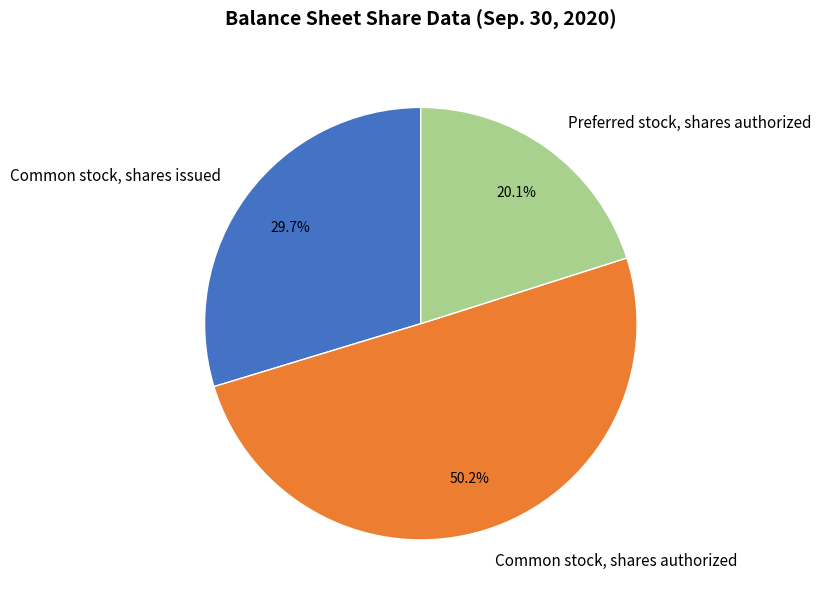

What percentage is the Common stock, shares issued slice, to the nearest percent?

30%